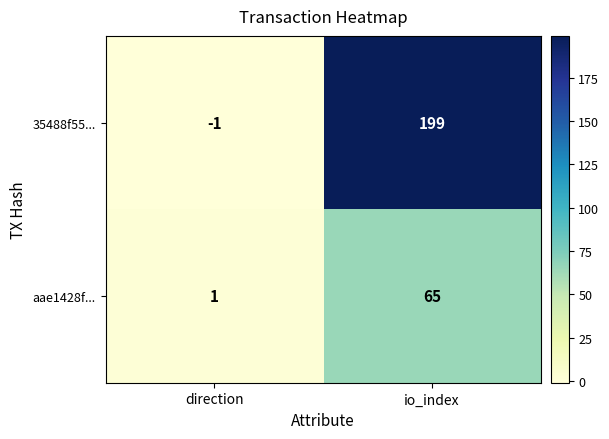

At which label is aae1428f... closest to 33?

direction